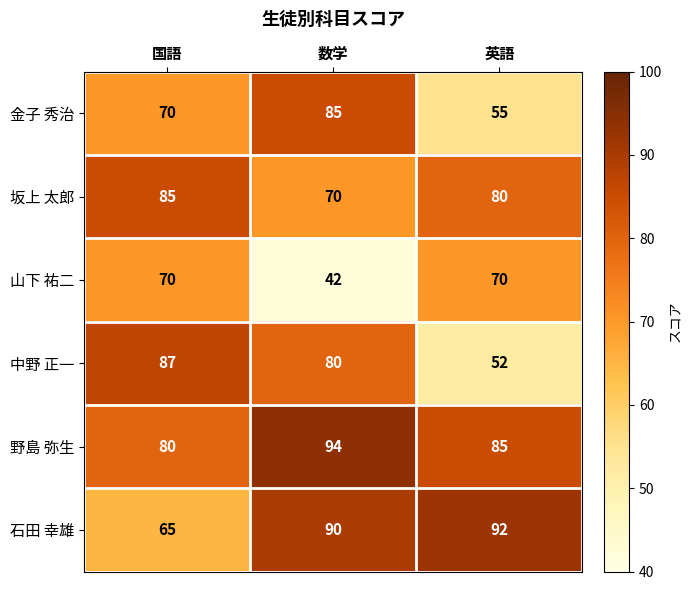

What is the total value across all series at 国語?

457